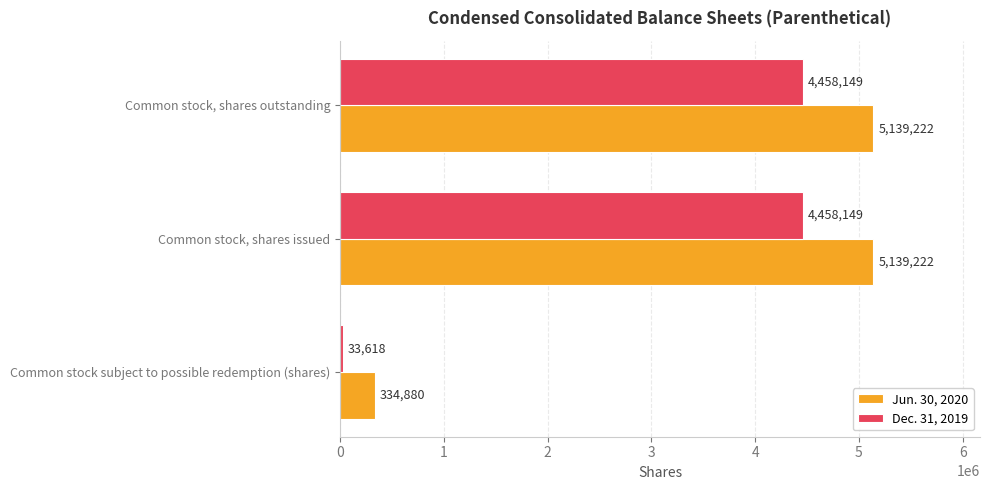

Which label corresponds to the smallest value in the chart?

Common stock subject to possible redemption (shares)